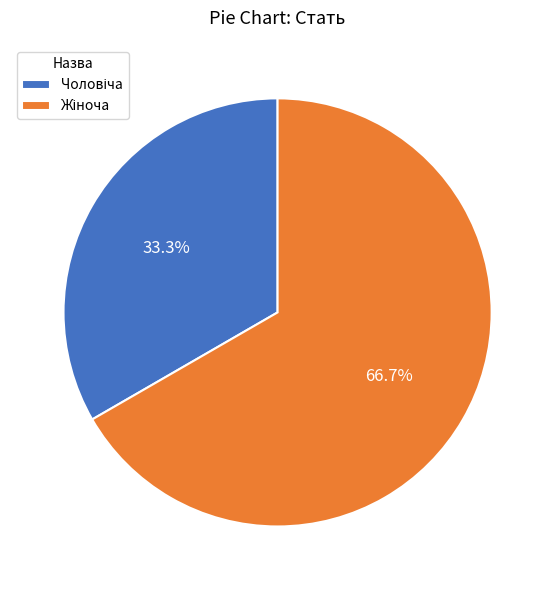

Is there a majority slice in this chart?

Yes